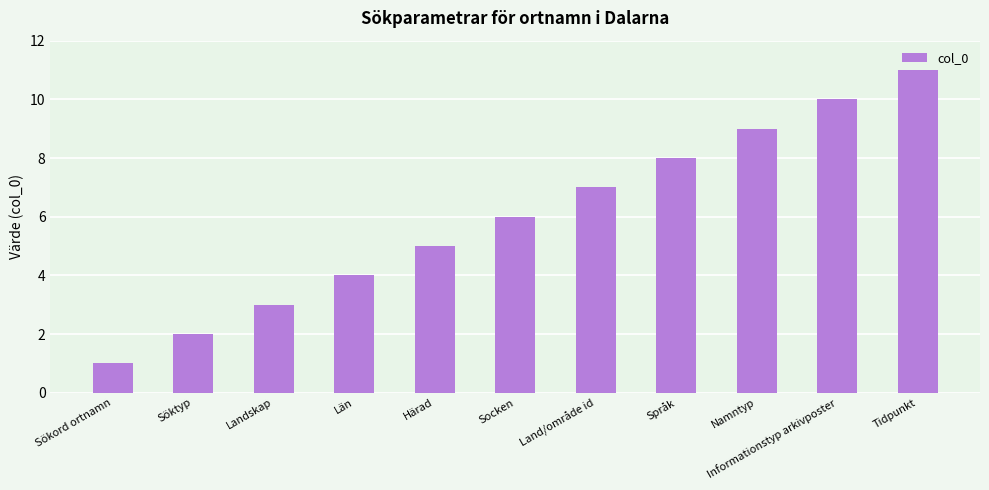

Reading left to right, extract all data points from this chart.

1	2	3	4	5	6	7	8	9	10	11